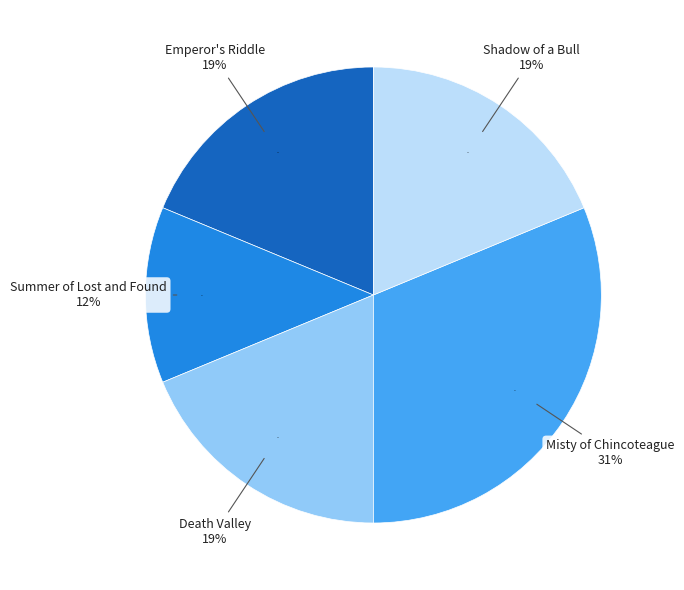

True or false: Emperor's Riddle accounts for 8% of the total.

False